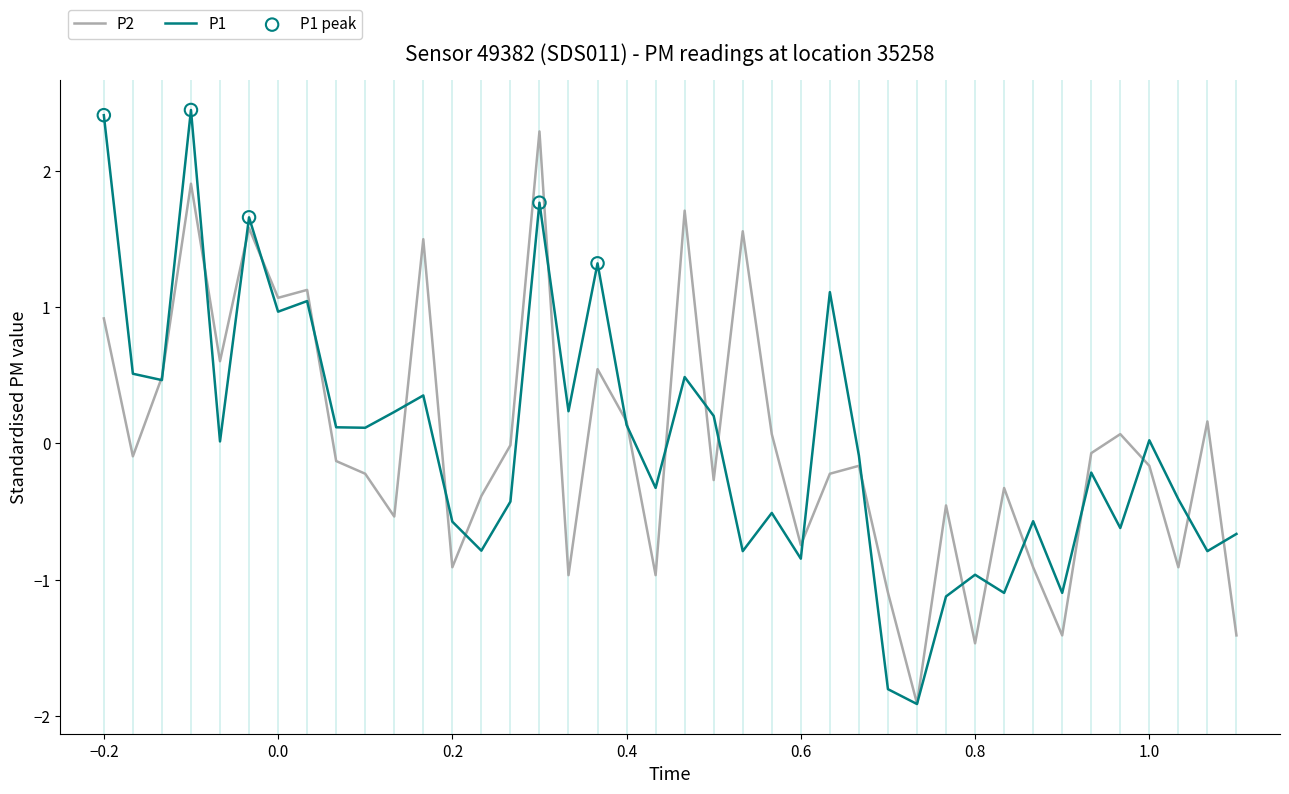

What is the lowest value of the P2 series?

-1.9